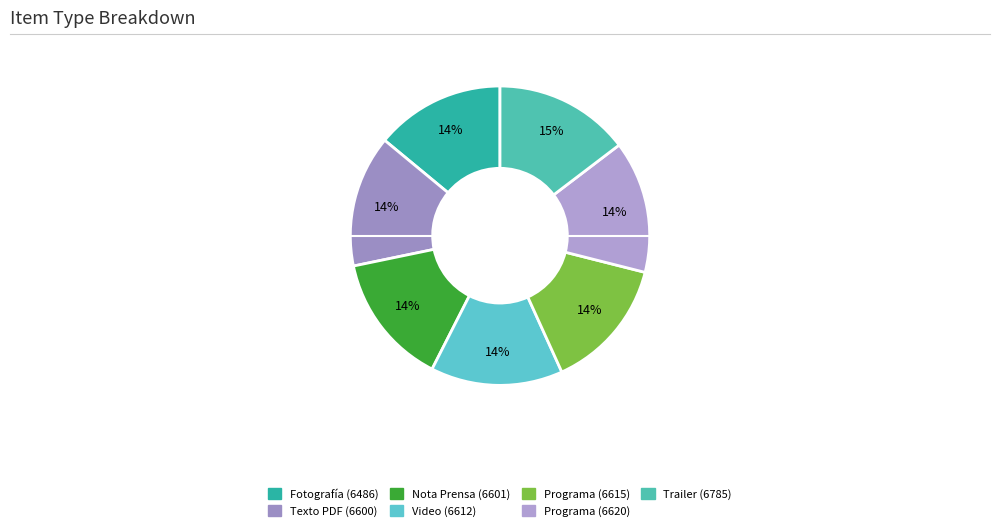

Which has a higher value, Nota Prensa (6601) or Video (6612)?

Video (6612)